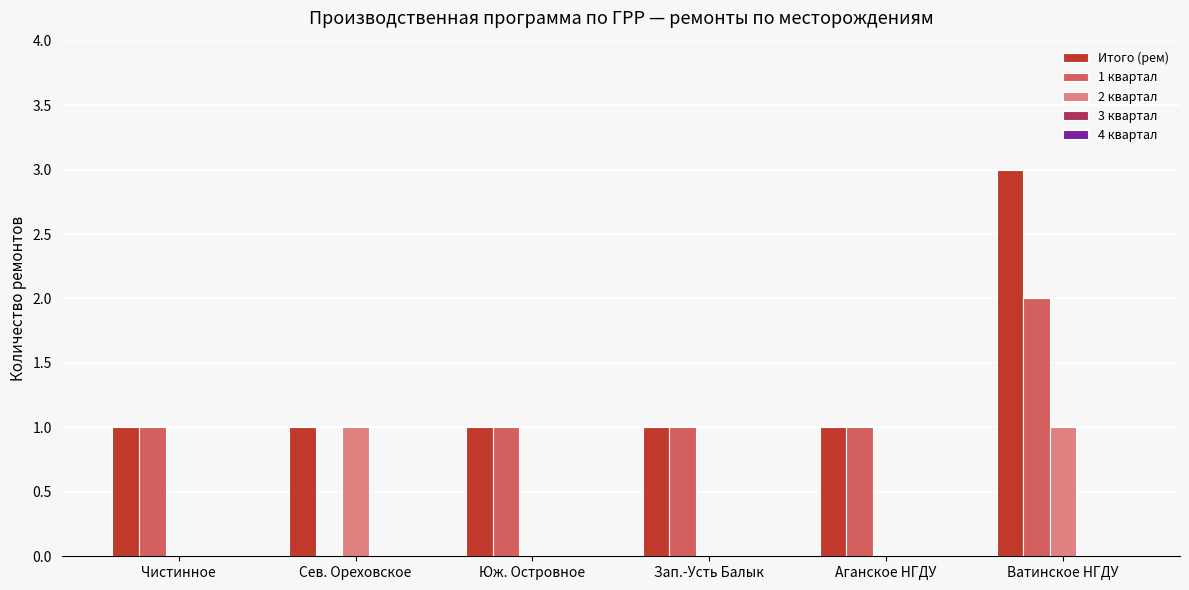

What is the spread (max minus min) of values at Зап.-Усть Балык?

1